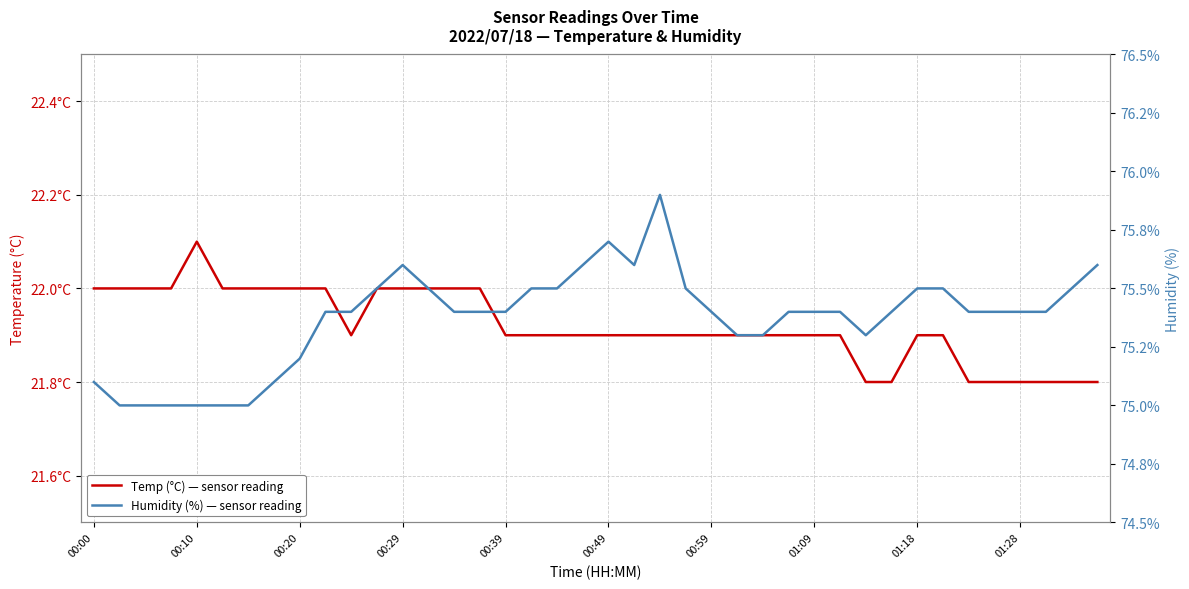

What is the approximate value of Temp at 19?

21.9